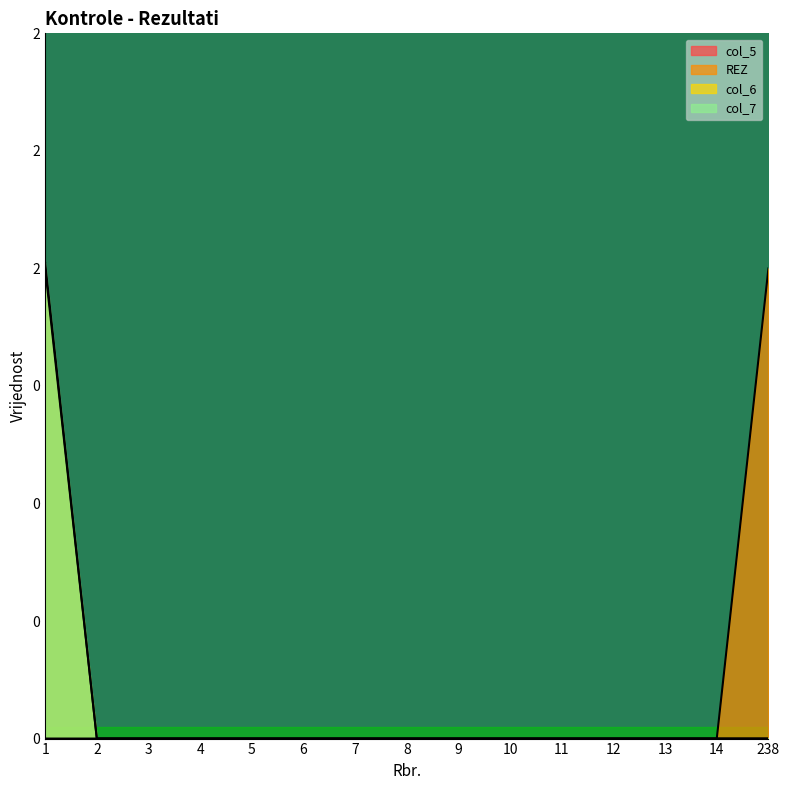

Which category has the highest value in the col_7 series?

1